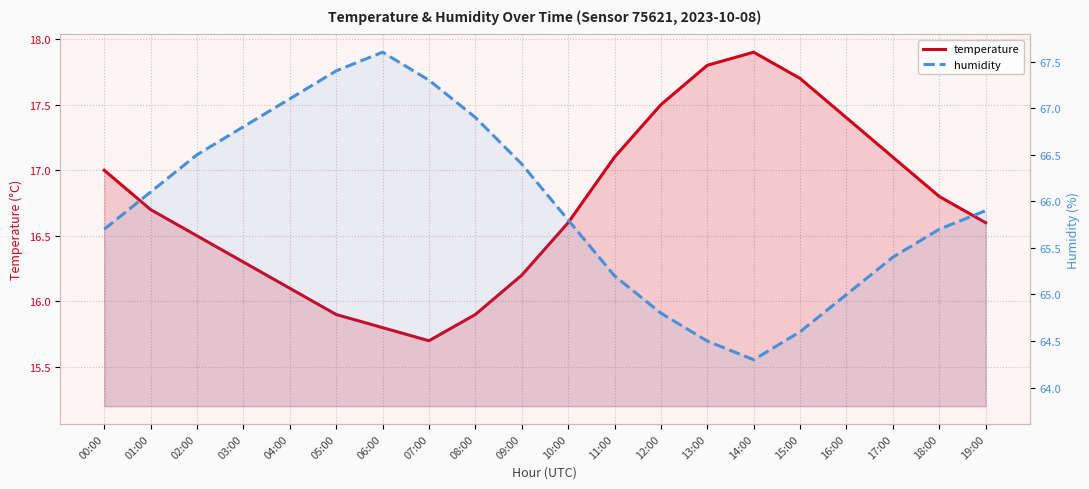

What is the highest value of the humidity series?

67.6